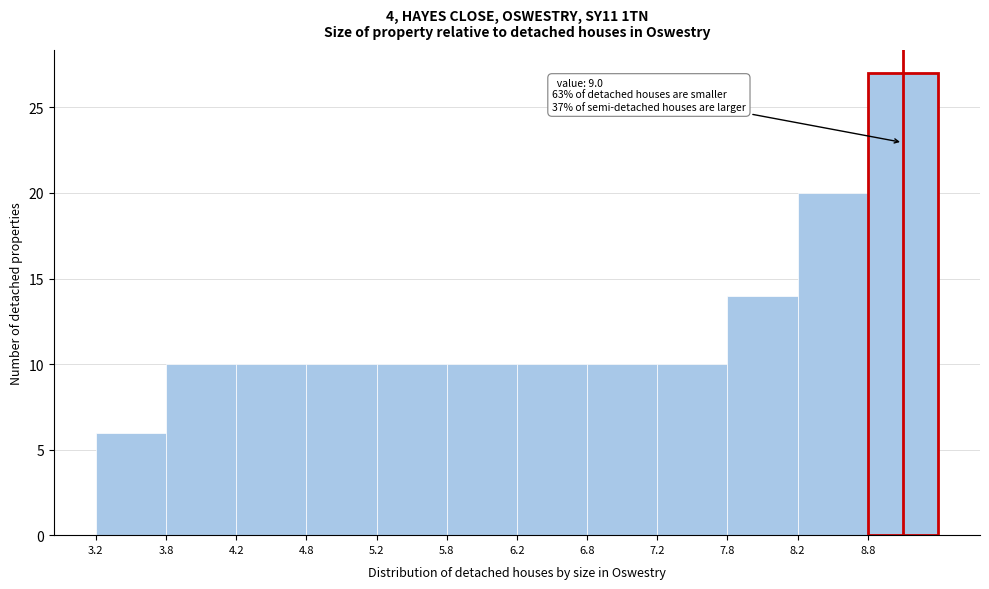

Which range on the x-axis has the tallest bar?

8.75 to 9.25